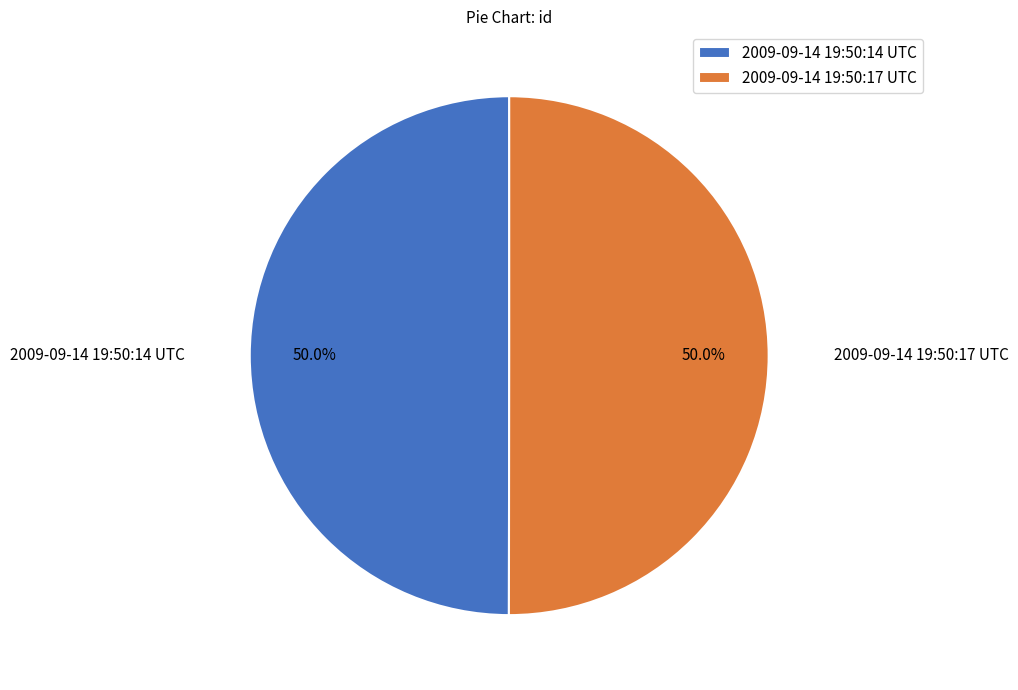

What percentage is the 2009-09-14 19:50:14 UTC slice, to the nearest percent?

50%